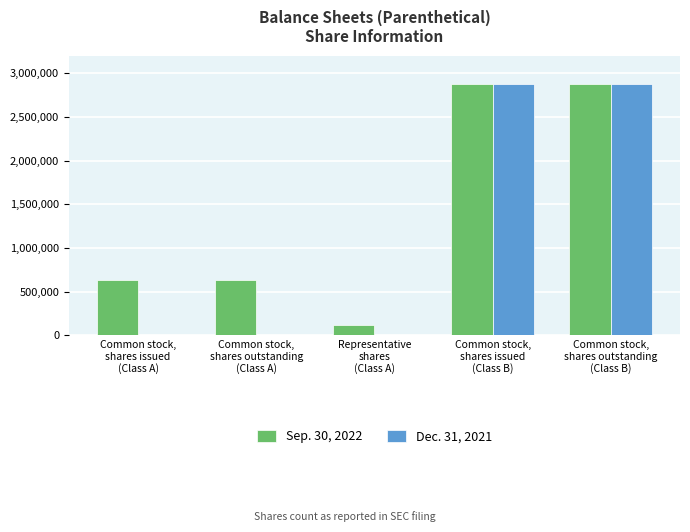

What is the maximum value shown in the chart?

2875000